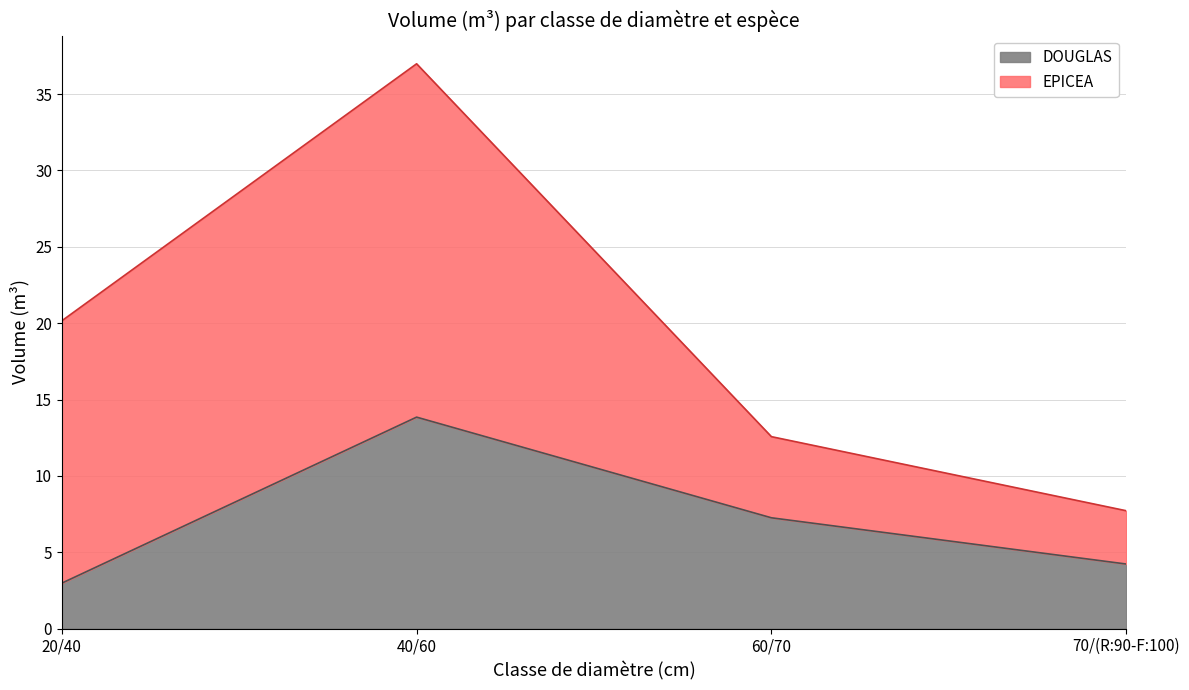

Which has a higher value, 20/40 or 70/(R:90-F:100)?

70/(R:90-F:100)